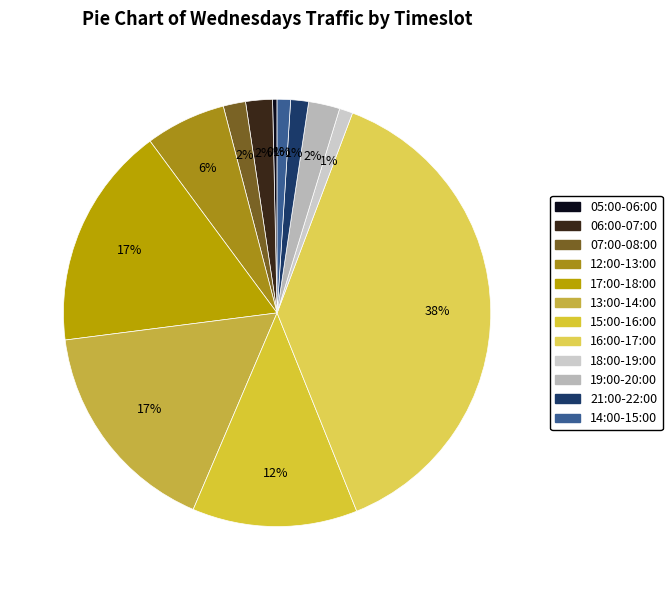

What percentage is NOT represented by 13:00-14:00?

83.4%